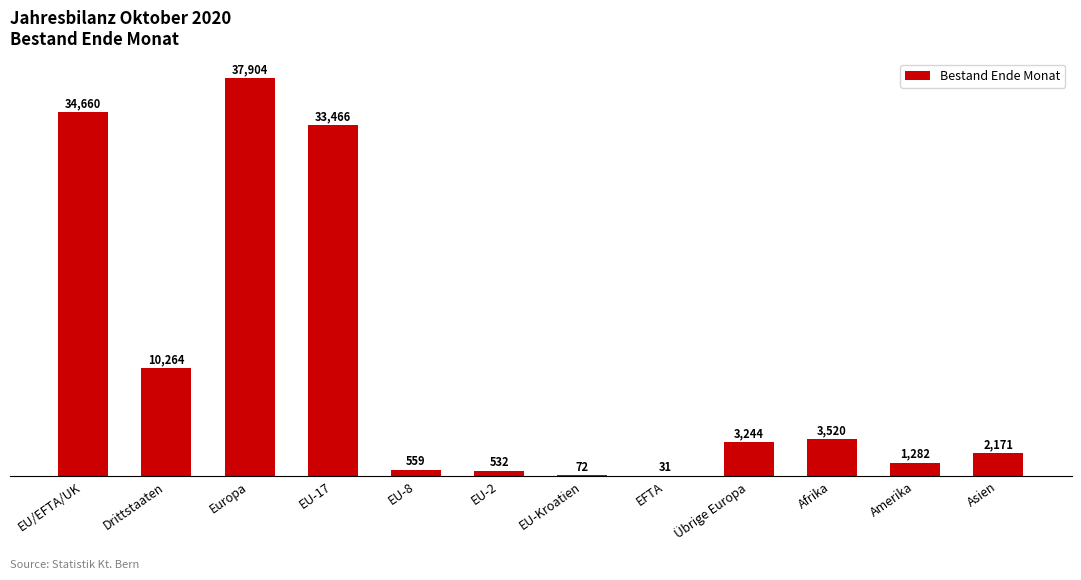

What is the greatest value displayed?

37904